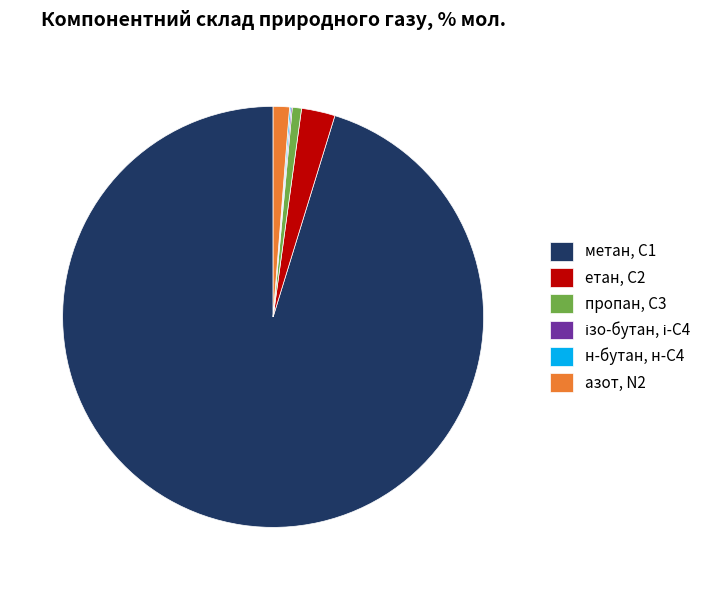

Is it true that метан, С1 is 95% of the pie?

True